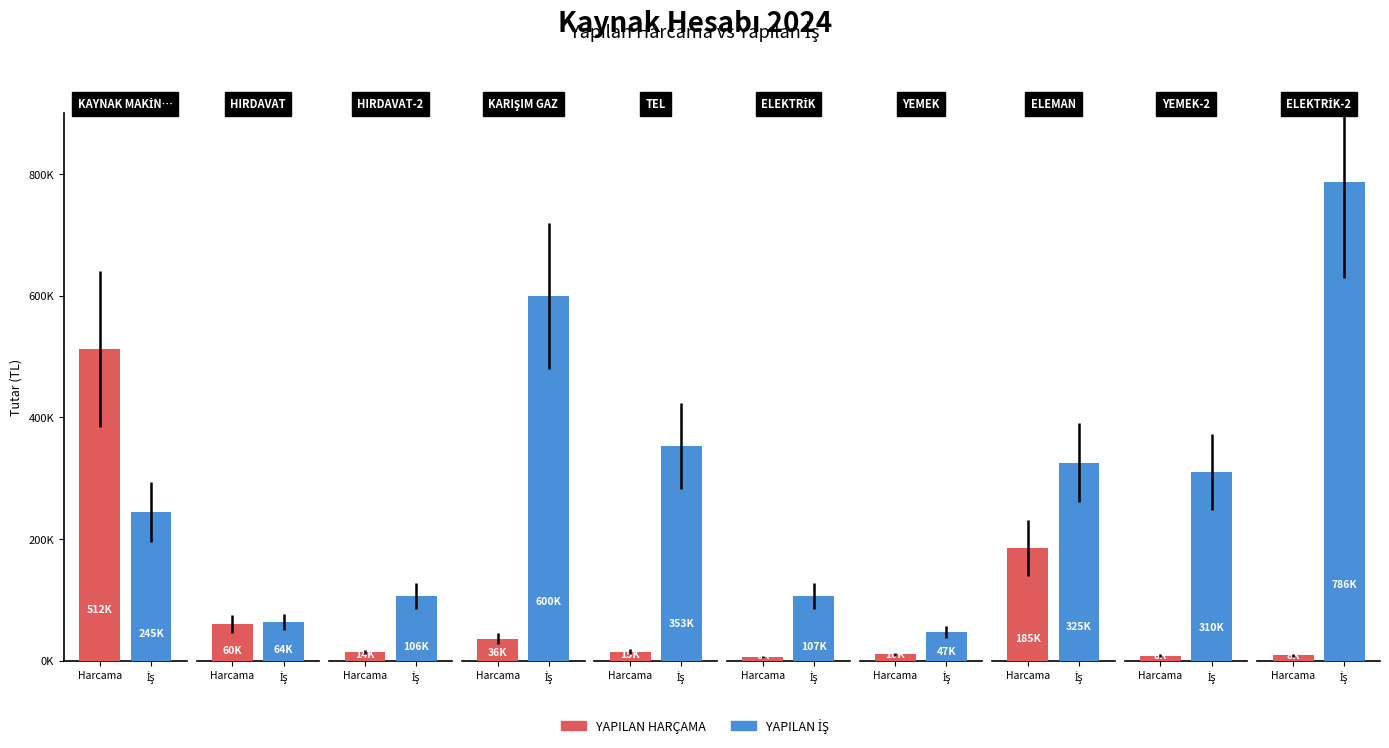

What is the total value across all series at YEMEK-2?

318085